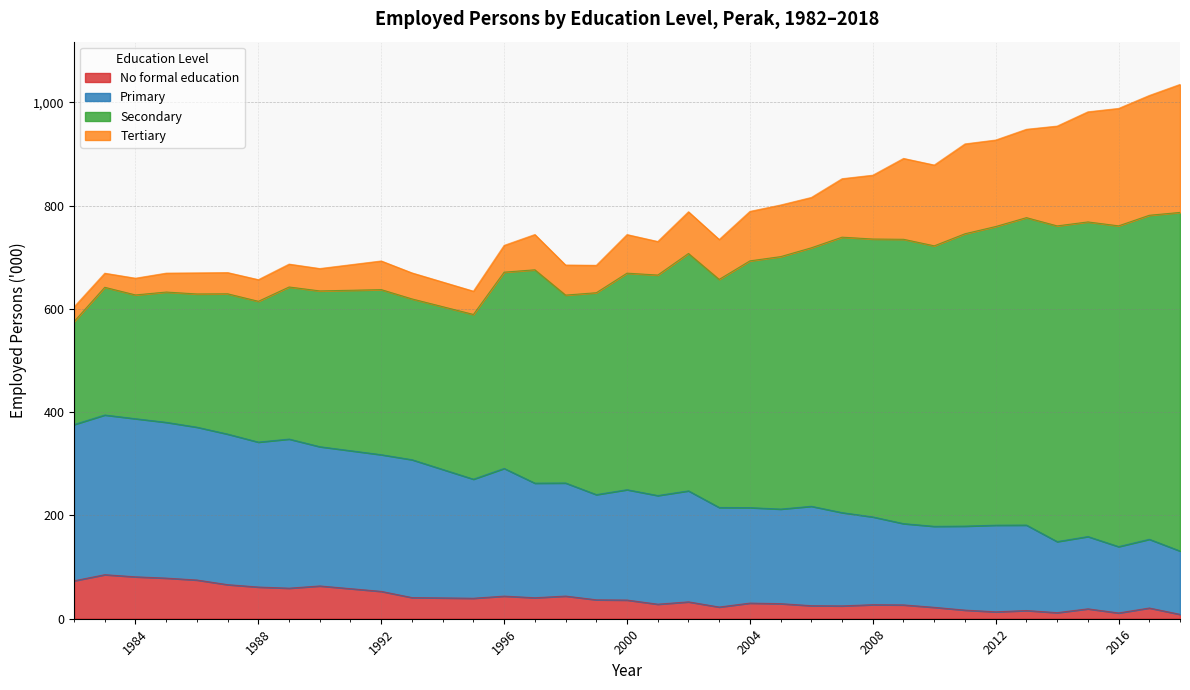

What is the maximum value for No formal education?

85.3